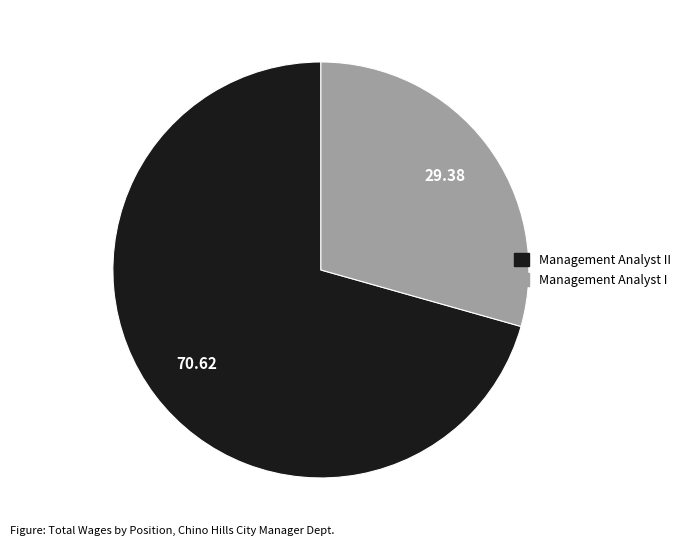

Is there a majority slice in this chart?

Yes